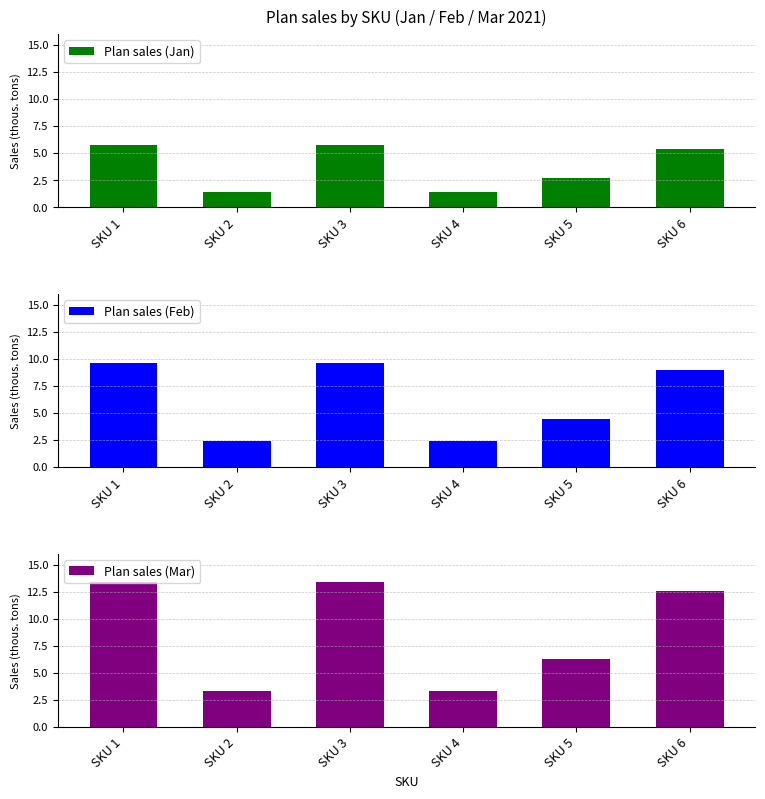

At which category does the chart reach its minimum across all series?

SKU 2